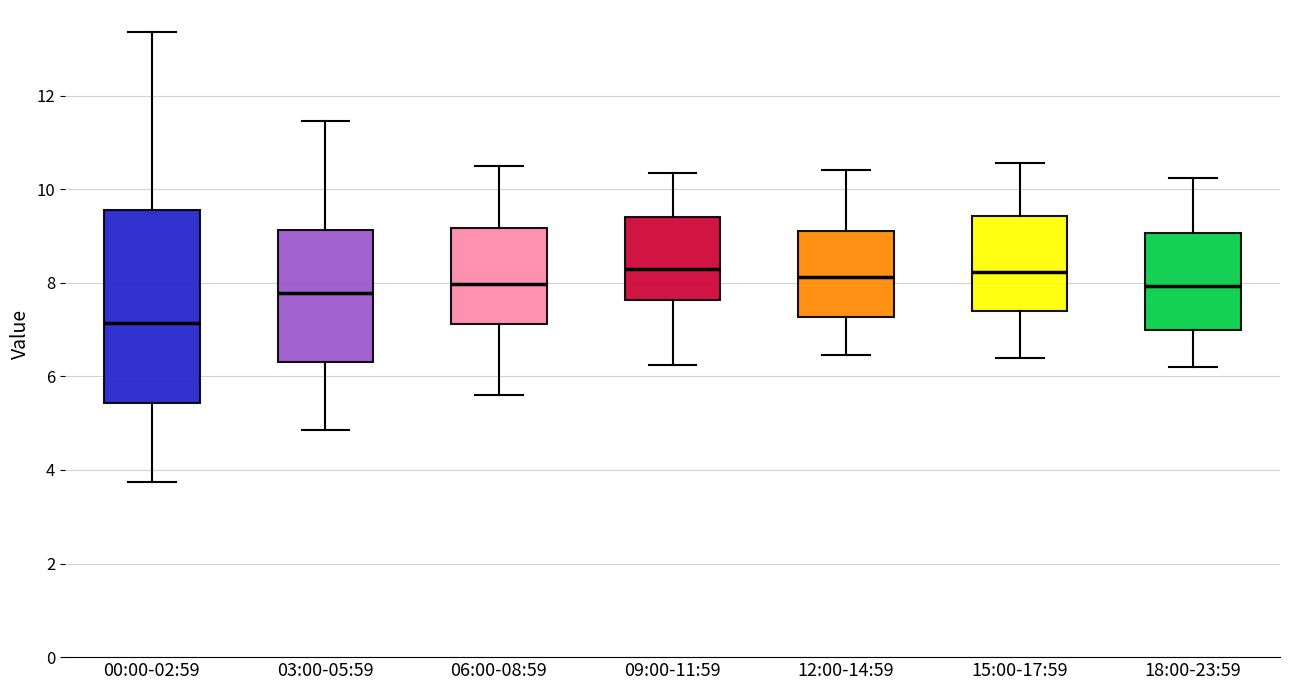

Reading left to right, transcribe this box plot: for each box, give where its median line is, the range the box spans, and where its two whiskers end, as read against the y-axis. The values are not printed on the chart, so give them approximately, as read against the axis.

00:00-02:59: median 7.2, box 5.4 to 9.6, whiskers 3.8 to 13.4
03:00-05:59: median 7.8, box 6.4 to 9.2, whiskers 4.8 to 11.4
06:00-08:59: median 8.0, box 7.2 to 9.2, whiskers 5.6 to 10.6
09:00-11:59: median 8.4, box 7.6 to 9.4, whiskers 6.2 to 10.4
12:00-14:59: median 8.2, box 7.2 to 9.2, whiskers 6.4 to 10.4
15:00-17:59: median 8.2, box 7.4 to 9.4, whiskers 6.4 to 10.6
18:00-23:59: median 8.0, box 7.0 to 9.0, whiskers 6.2 to 10.2